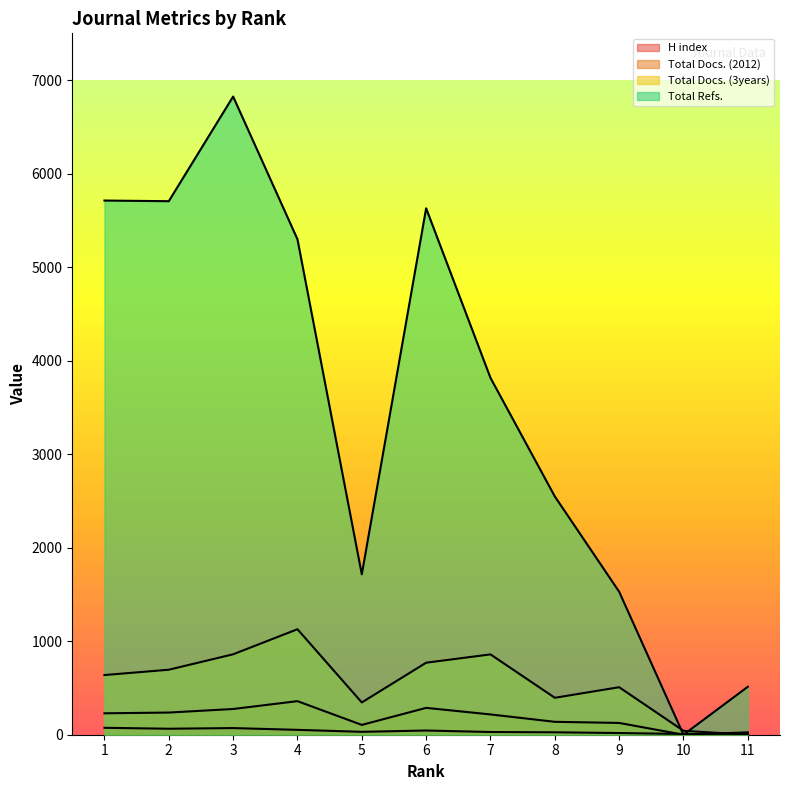

Does the chart have visible grid lines?

No